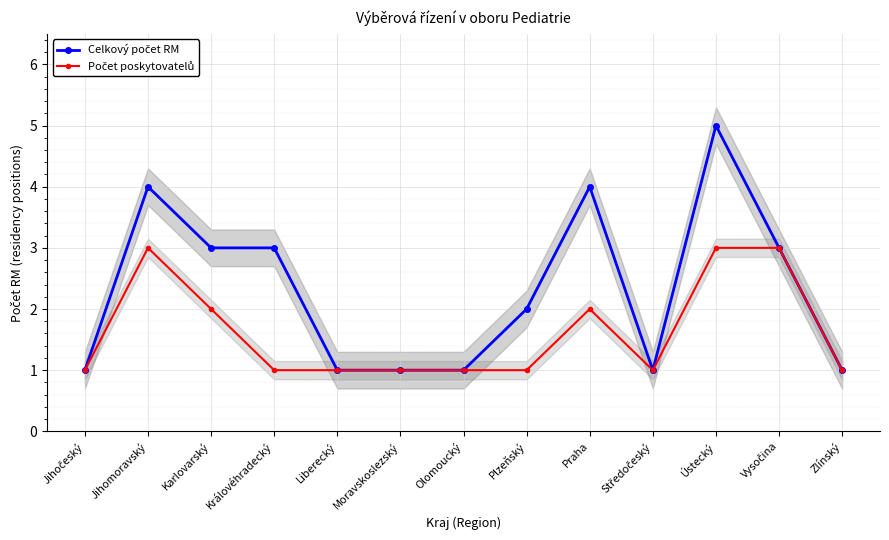

At which category does Počet poskytovatelů reach its first local valley?

Středočeský